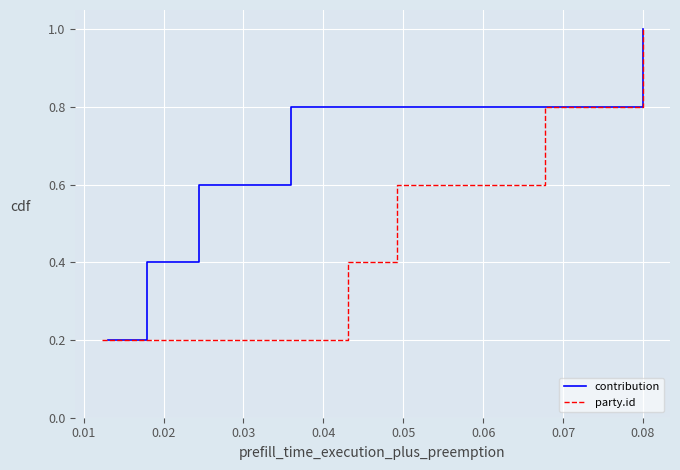

Which series has the widest spread of values?

contribution